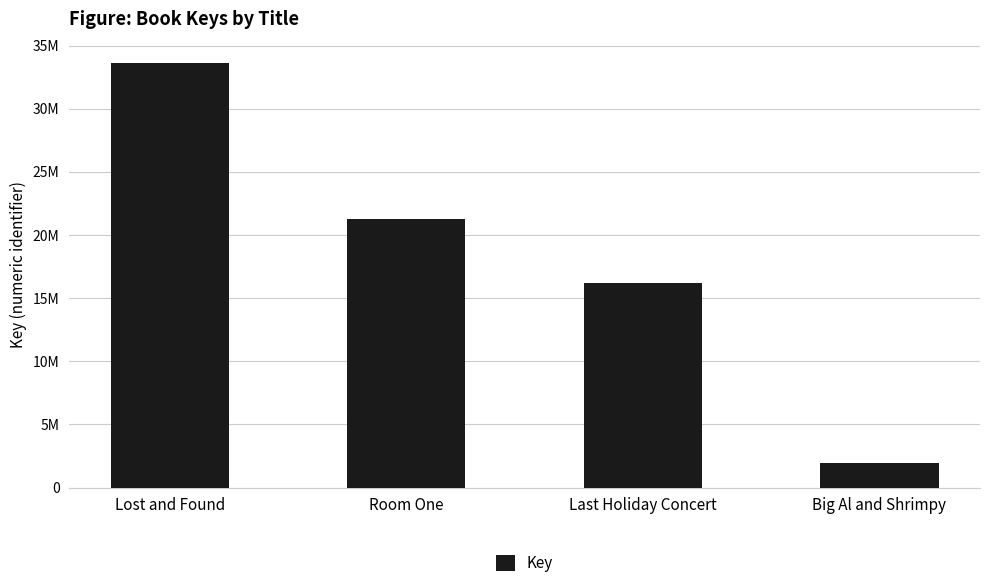

Does the chart contain any negative values?

No